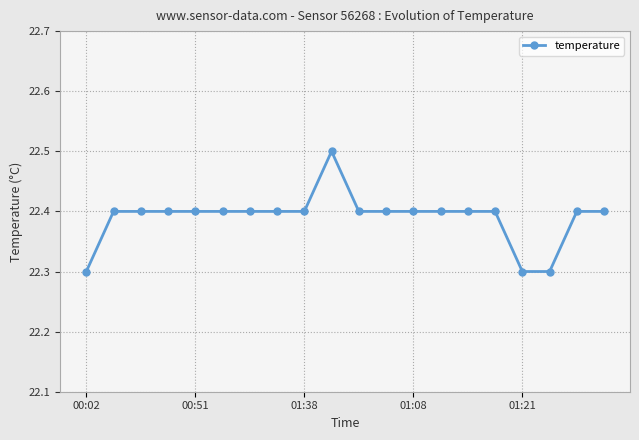

Count the values in the range 22 to 23.

20